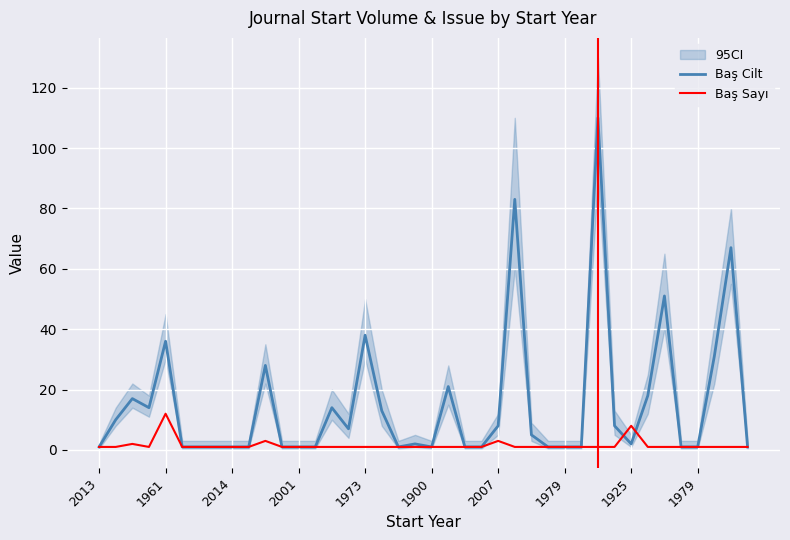

Which series has the widest spread of values?

Baş Cilt